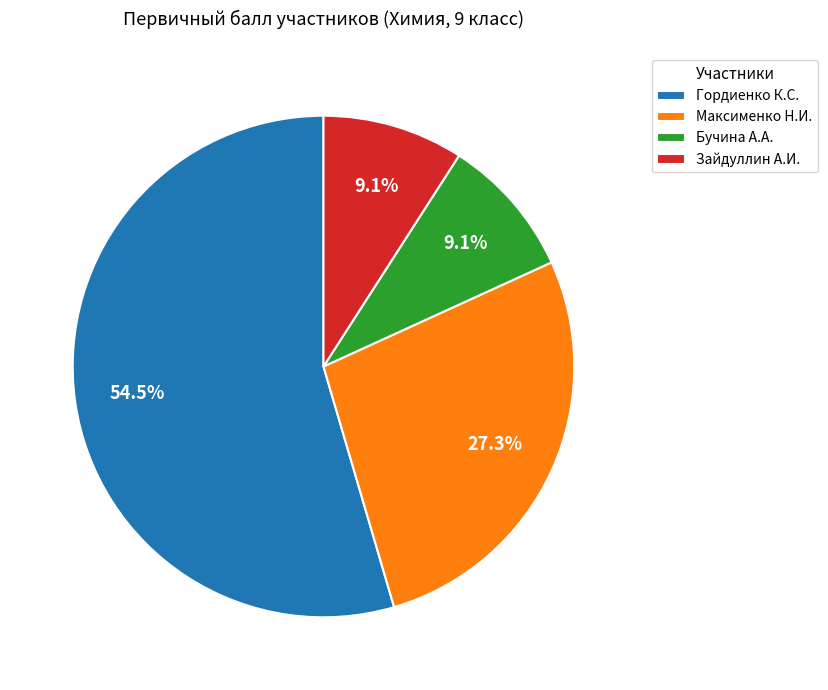

What percentage is NOT represented by Максименко Н.И.?

72.7%